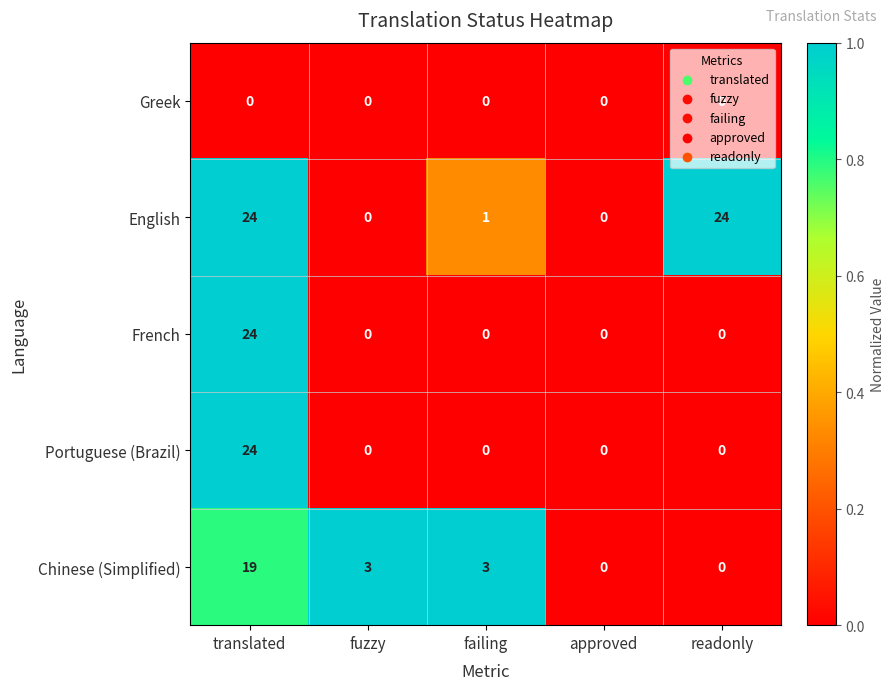

At which category is the sum across all series the highest?

translated